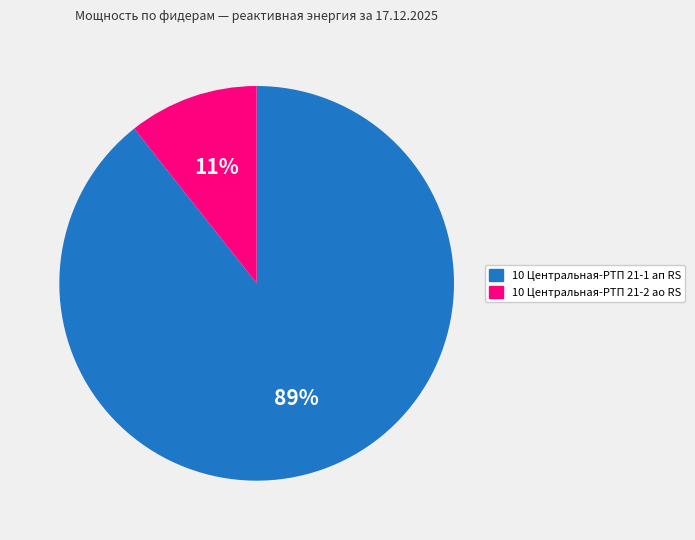

Rank the categories by value from lowest to highest.

10 Центральная-РТП 21-2 ао RS, 10 Центральная-РТП 21-1 ап RS